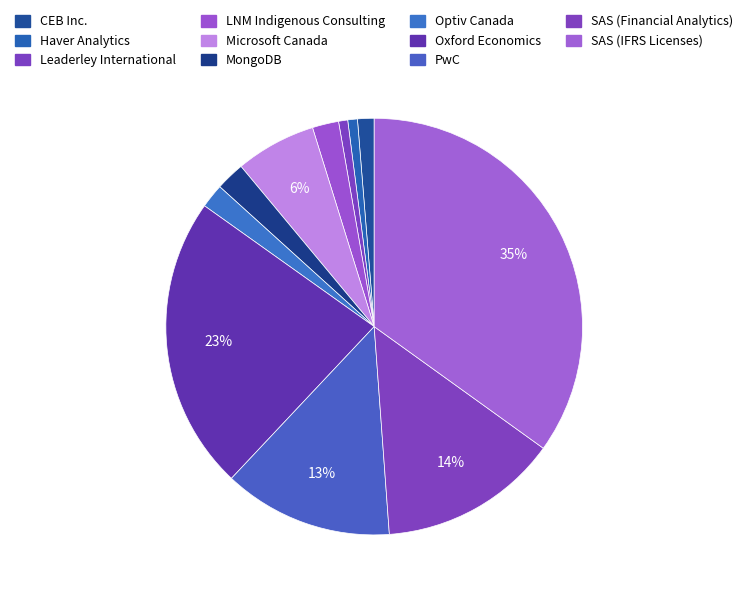

To the nearest percent, what portion does LNM Indigenous Consulting represent?

2%